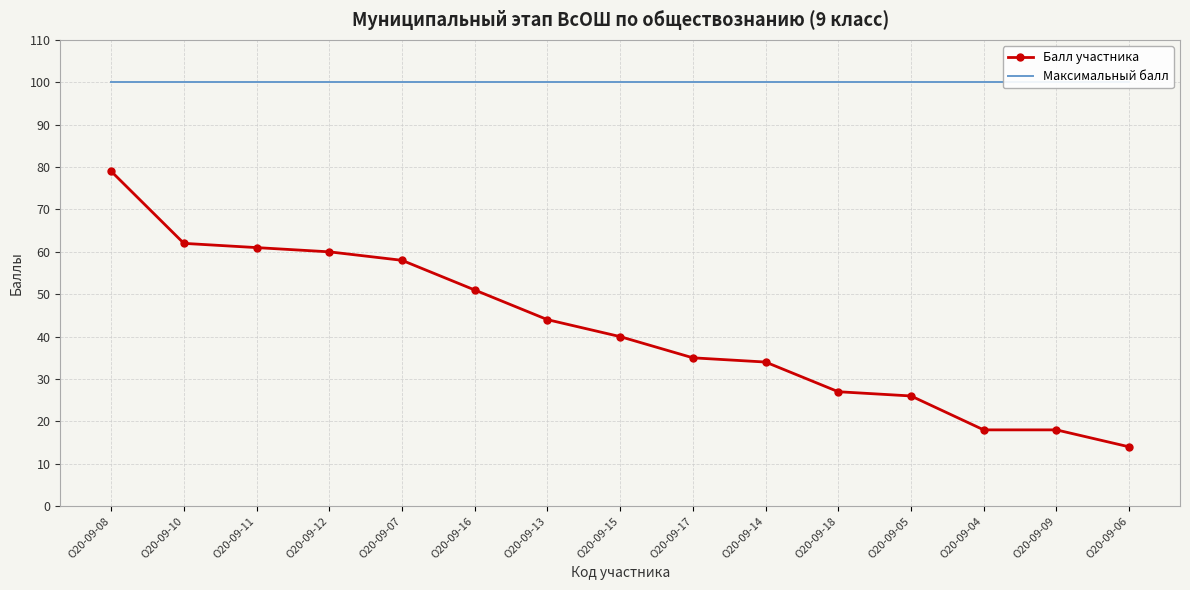

Reading left to right, transcribe all the data shown in this chart.

Балл участника: 79	62	61	60	58	51	44	40	35	34	27	26	18	18	14
Максимальный балл: 100	100	100	100	100	100	100	100	100	100	100	100	100	100	100